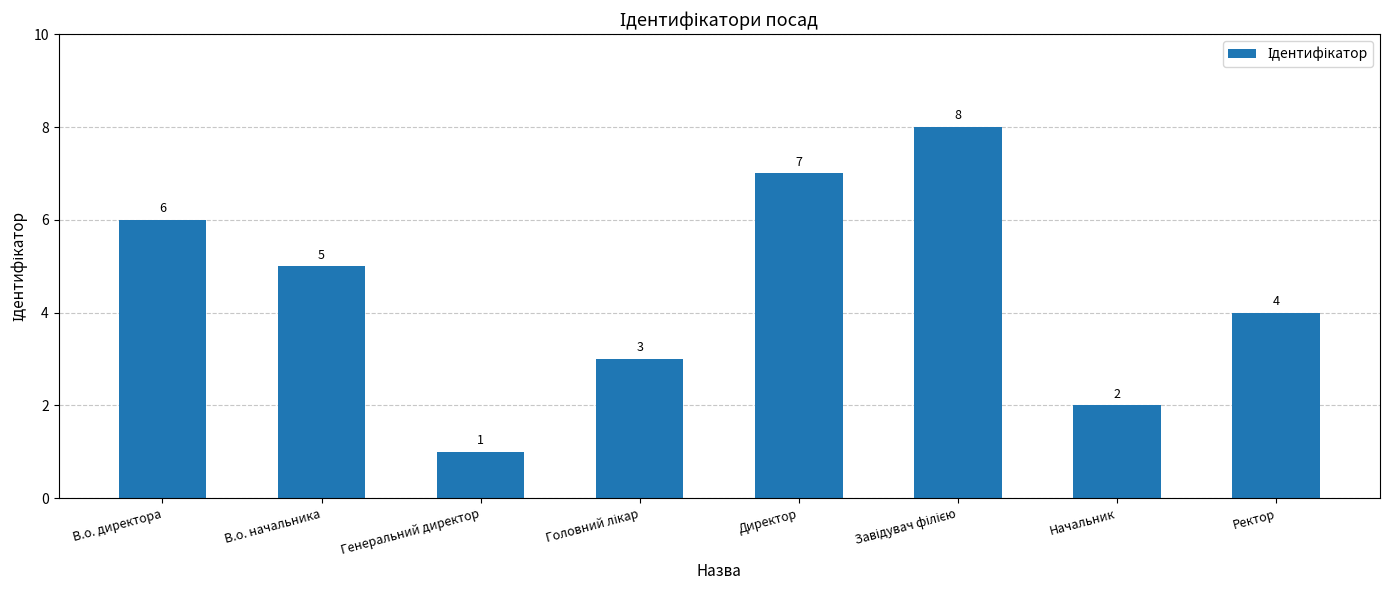

What position from the left is В.о. директора?

1